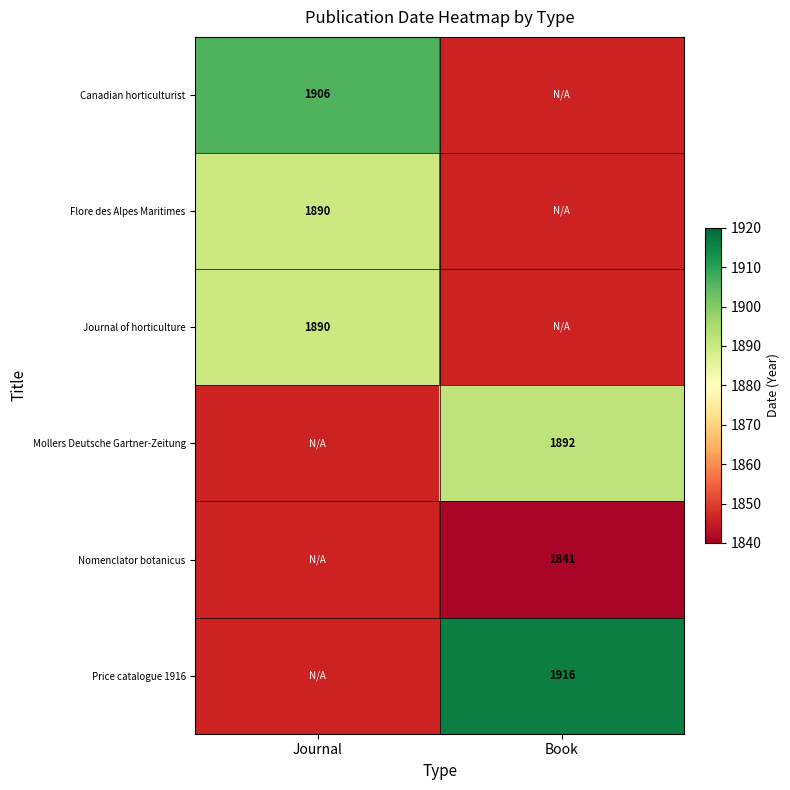

Is it true that Flore des Alpes Maritimes equals 1890 at Journal?

True